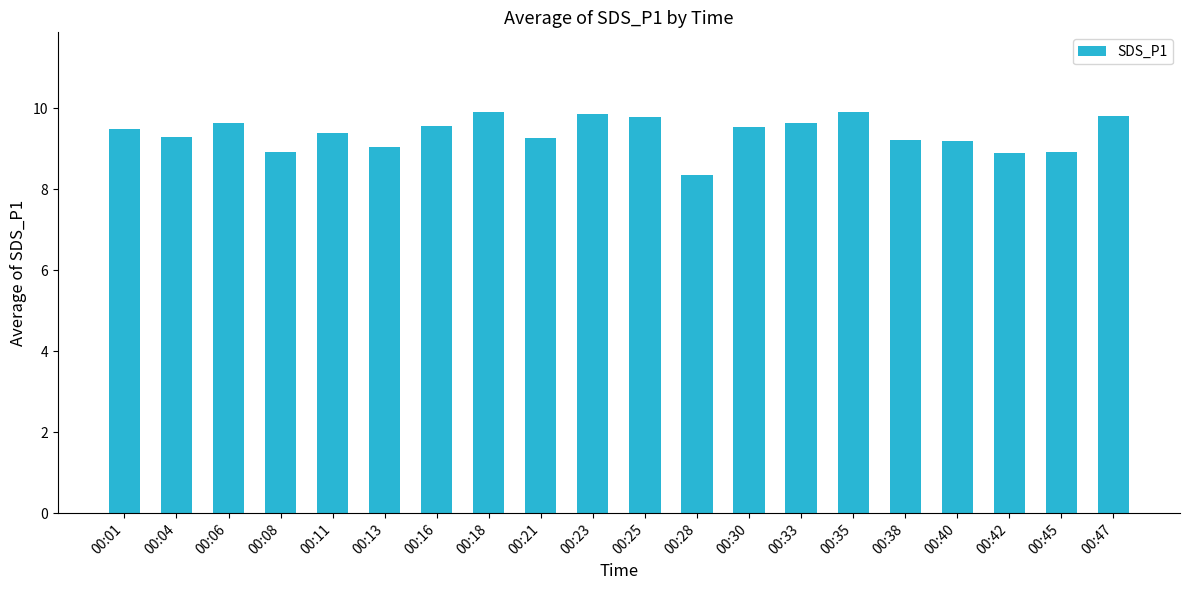

Which category has the lowest value across all series?

00:28